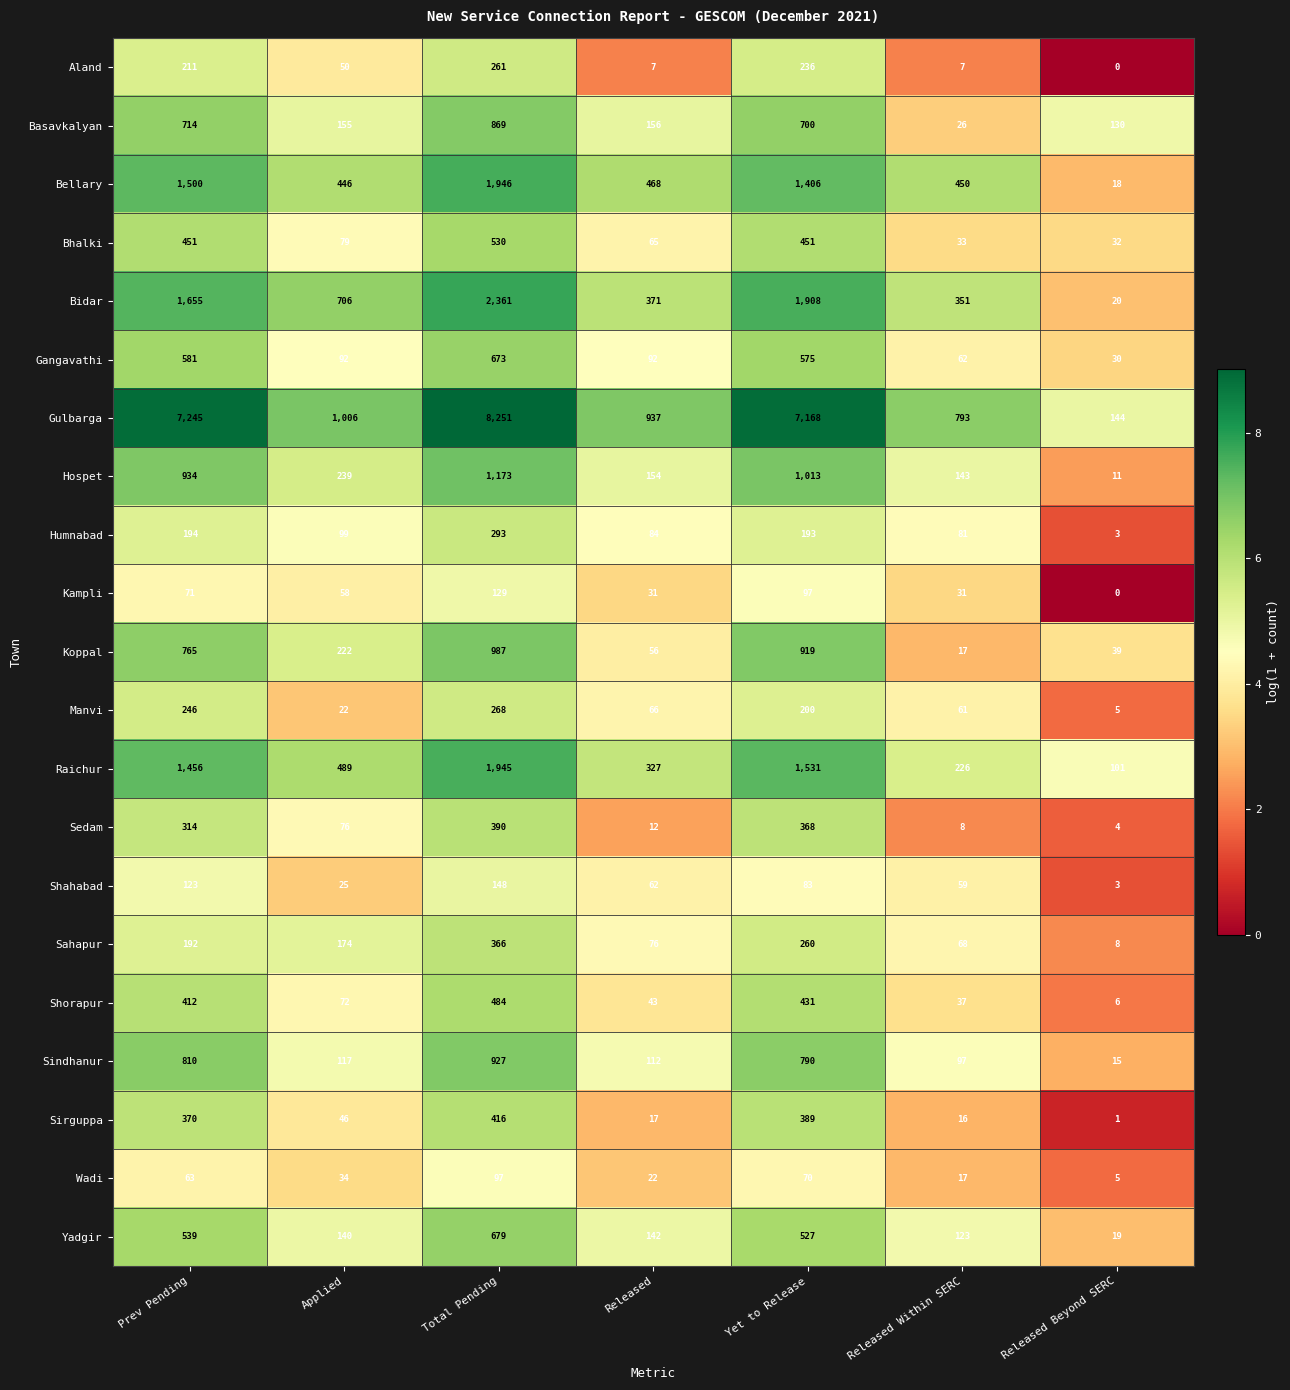

Which category has the highest value in the Sindhanur series?

Total Pending